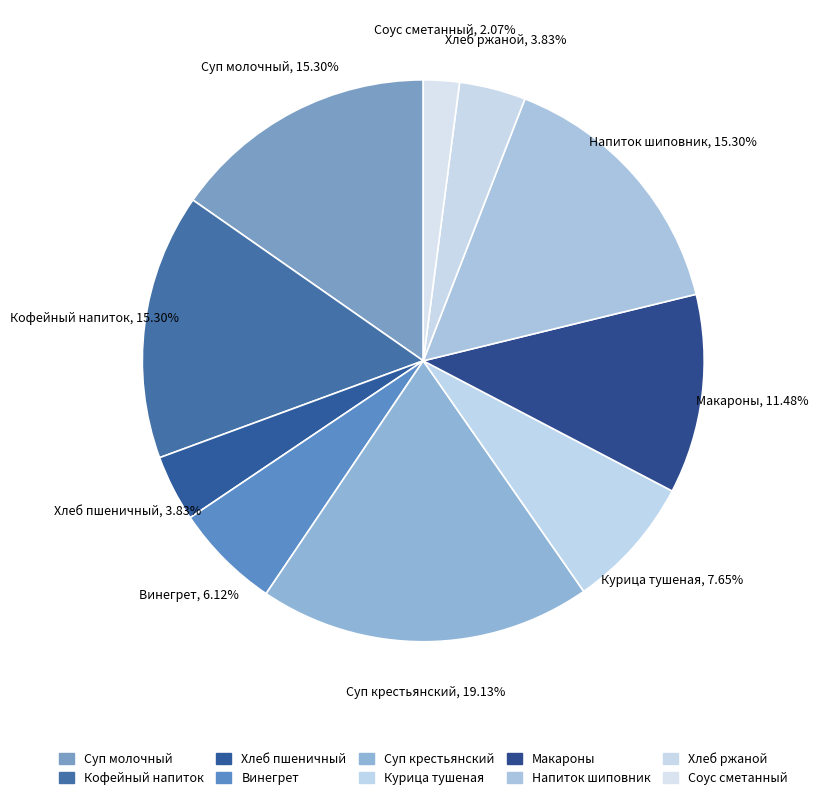

Count the number of slices in the pie.

10